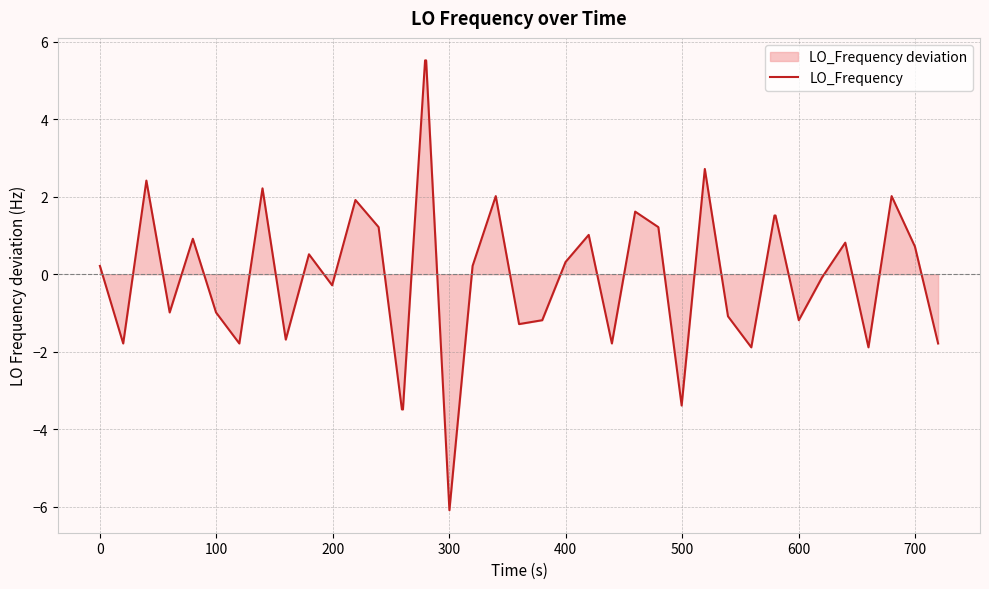

What is the greatest value displayed?

5.5